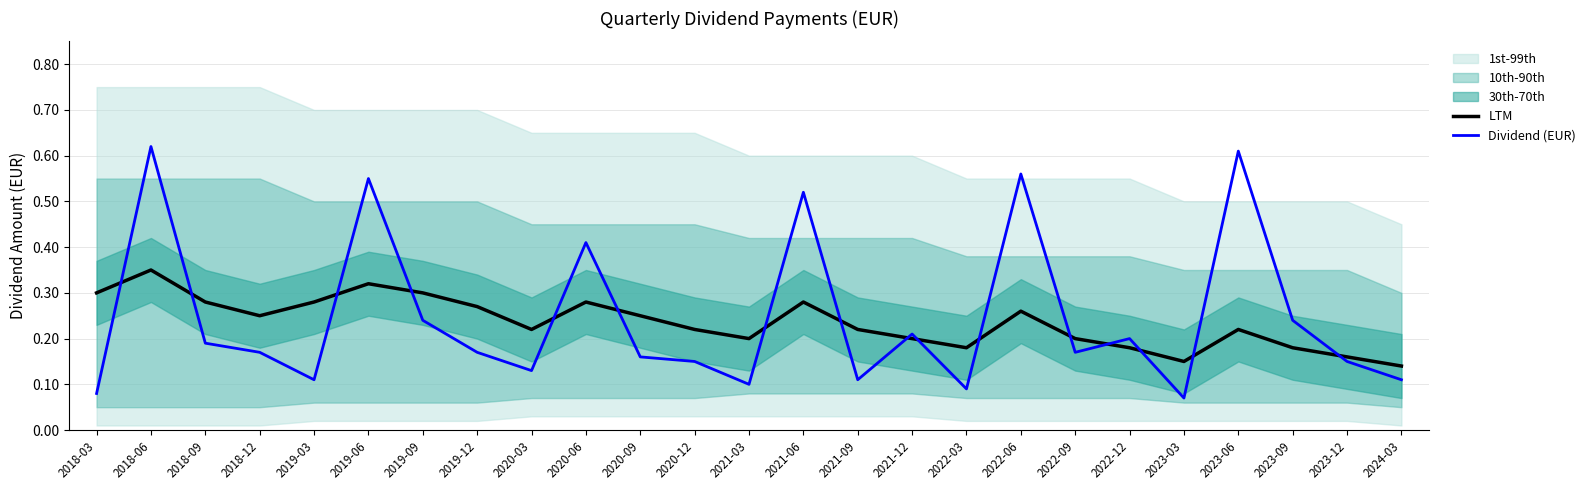

What is the average value of the LTM series?

0.2